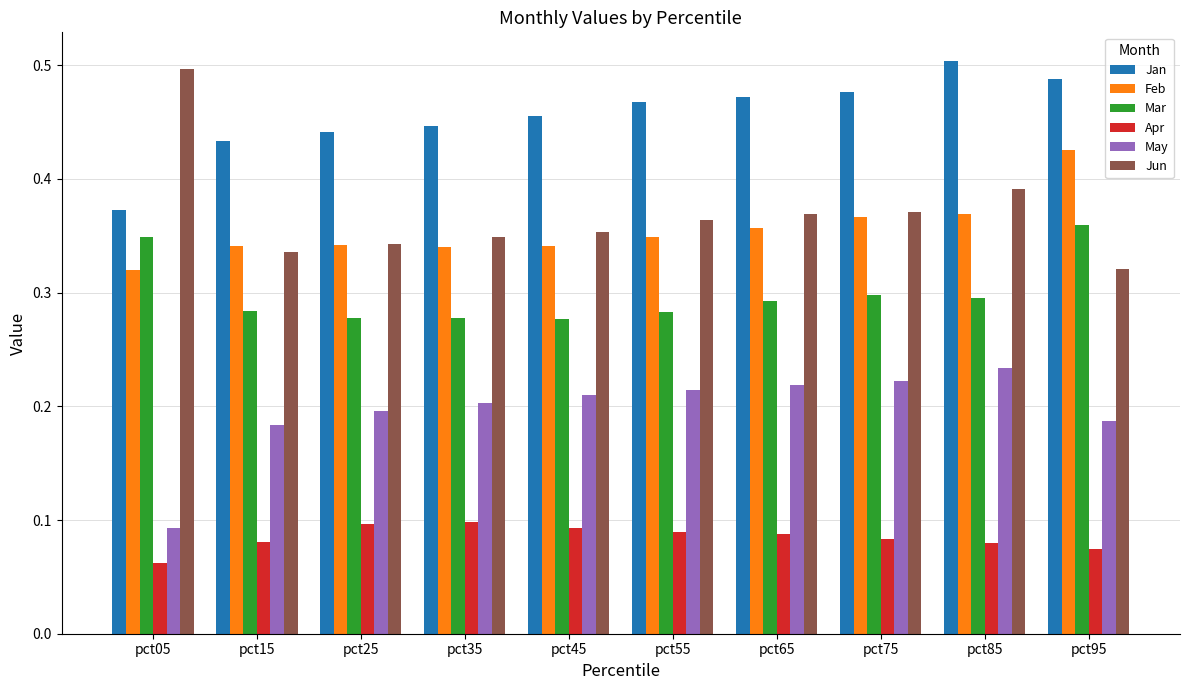

How many May values are between 0 and 1?

10